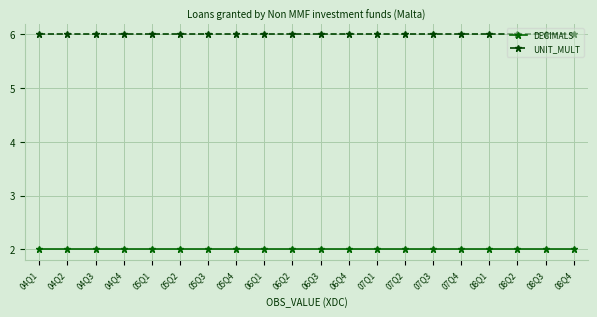

The value of UNIT_MULT at 07Q2 is 6. True or false?

True